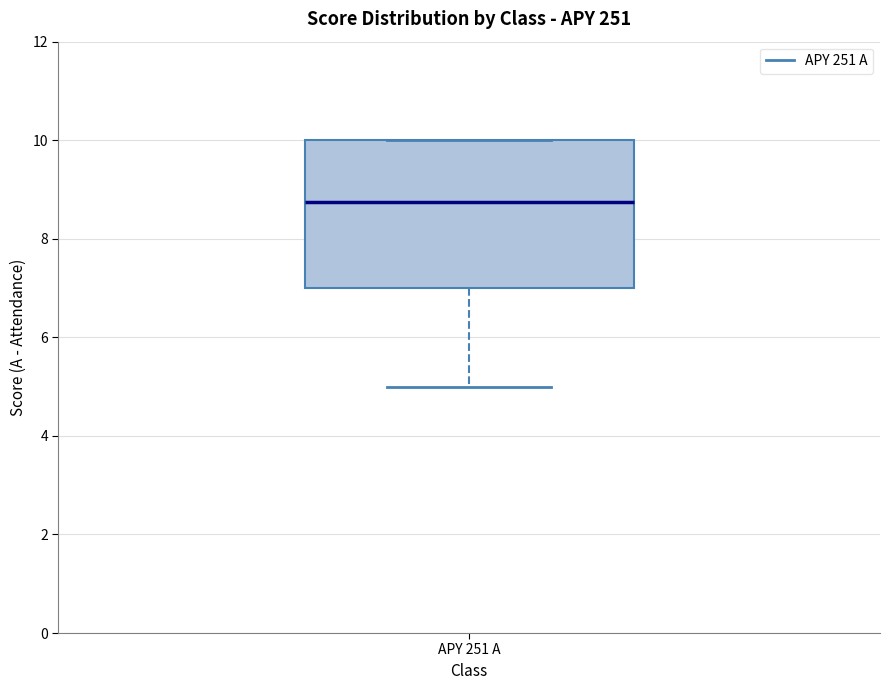

Where does the median line of the box for APY 251 A sit on the y-axis? The values are not printed on the chart, so give them approximately, as read against the axis.

8.8